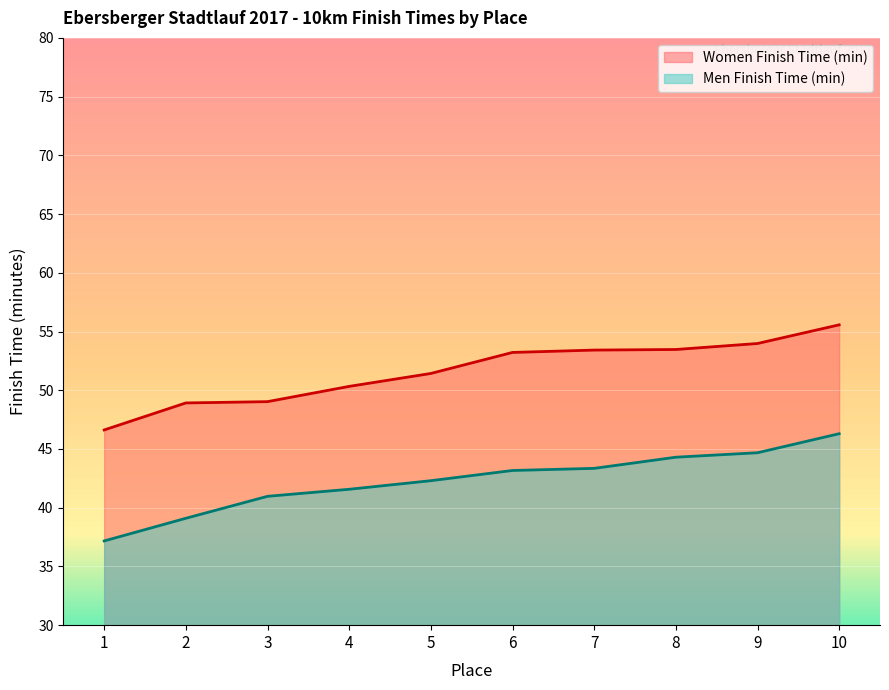

Which series has the largest total across all categories?

Women Finish Time (min)